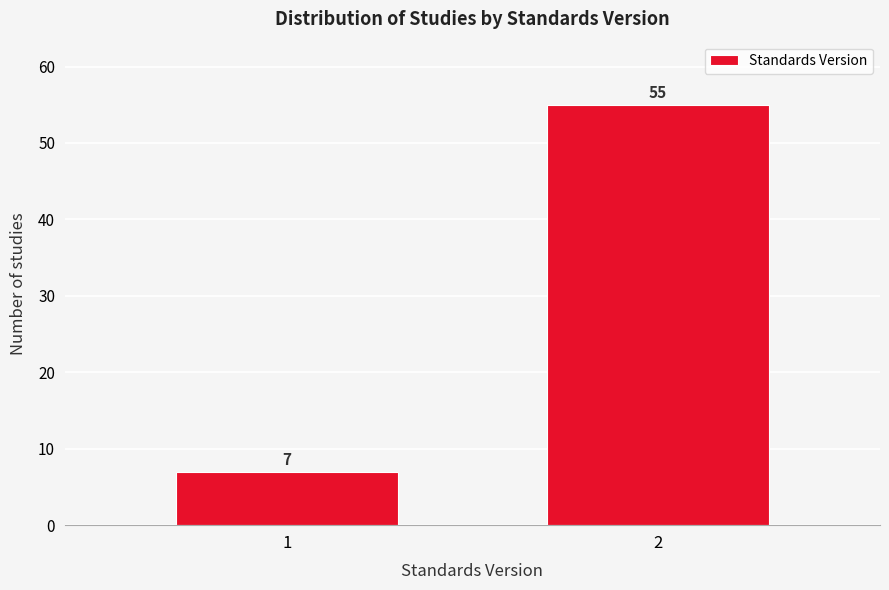

Reading left to right, extract all data points from this chart.

1=7	2=55